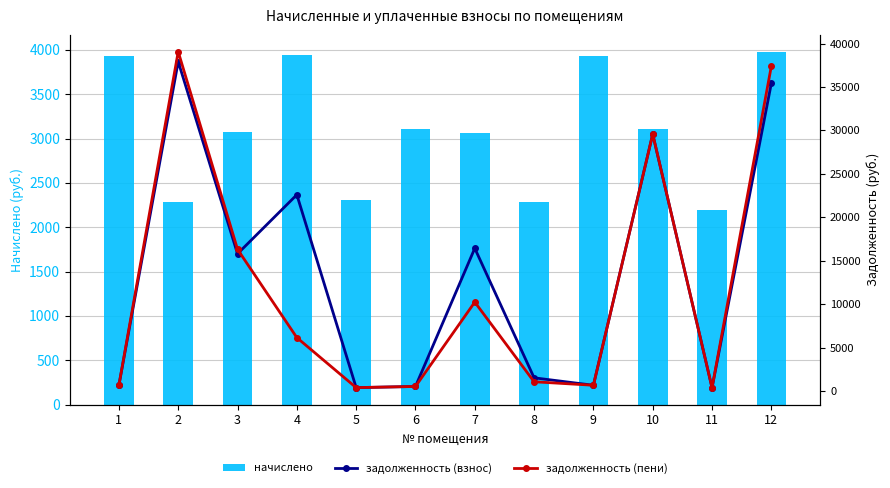

List the series in order of their peak value, highest first.

задолженность (пени), задолженность (взнос), начислено